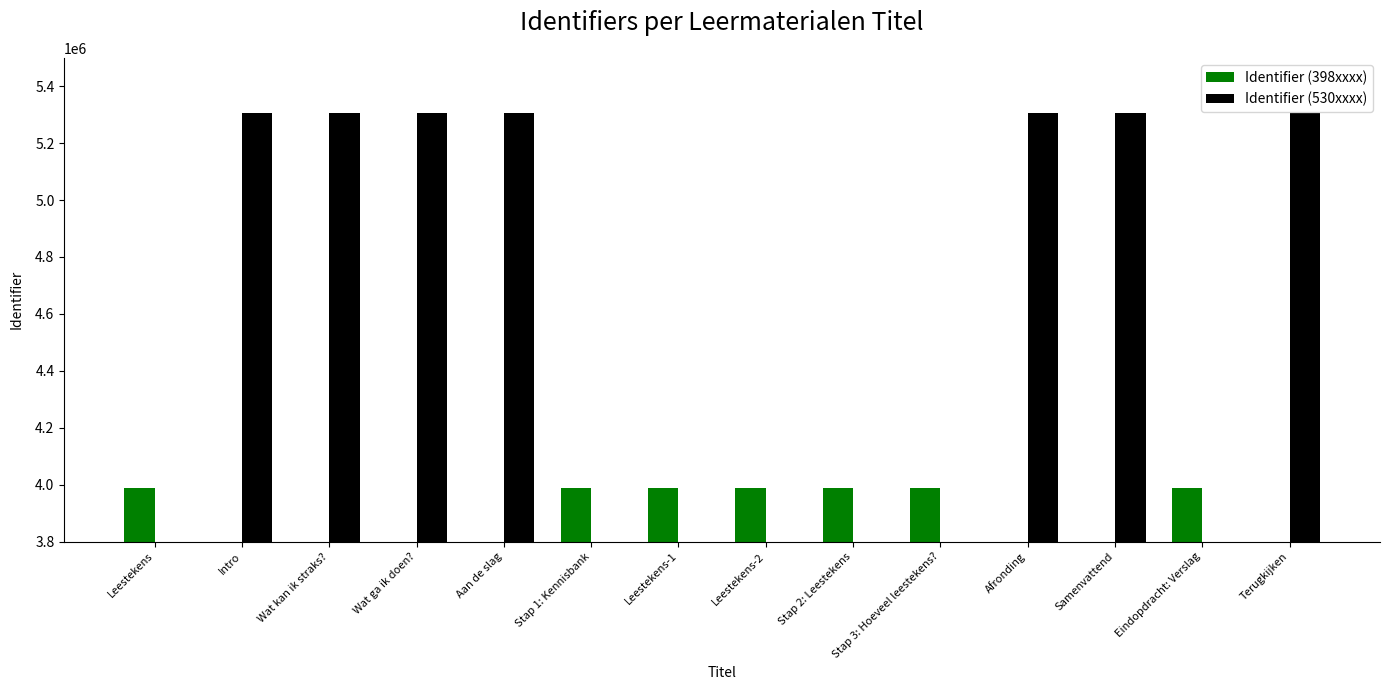

What is the label of the 9th bar from the right?

Stap 1: Kennisbank